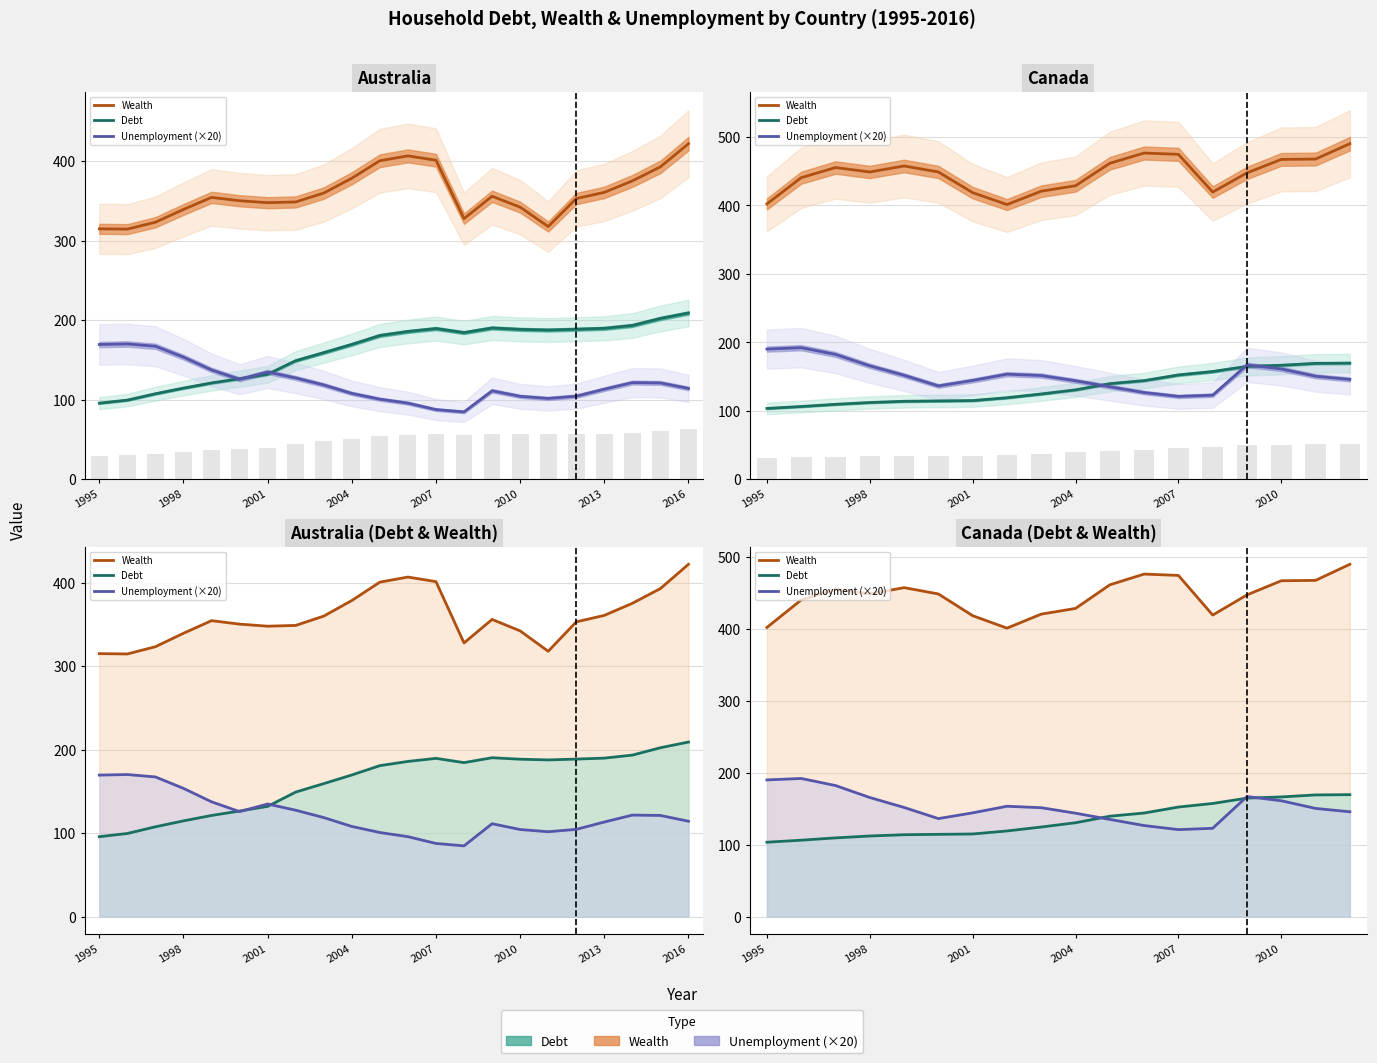

The value of Unemployment (×20) at 8 is 94.0. True or false?

False